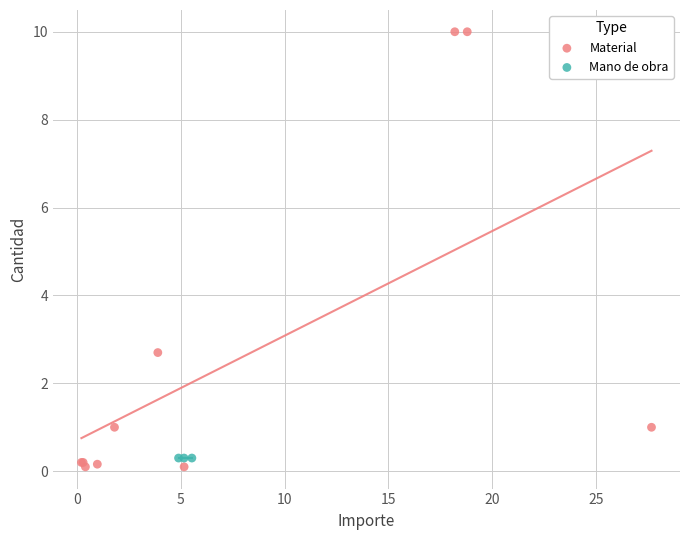

Which series reaches the maximum Y coordinate?

Material